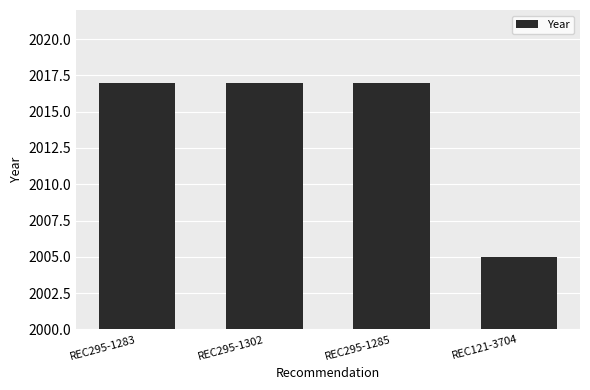

What position from the left is REC295-1285?

3